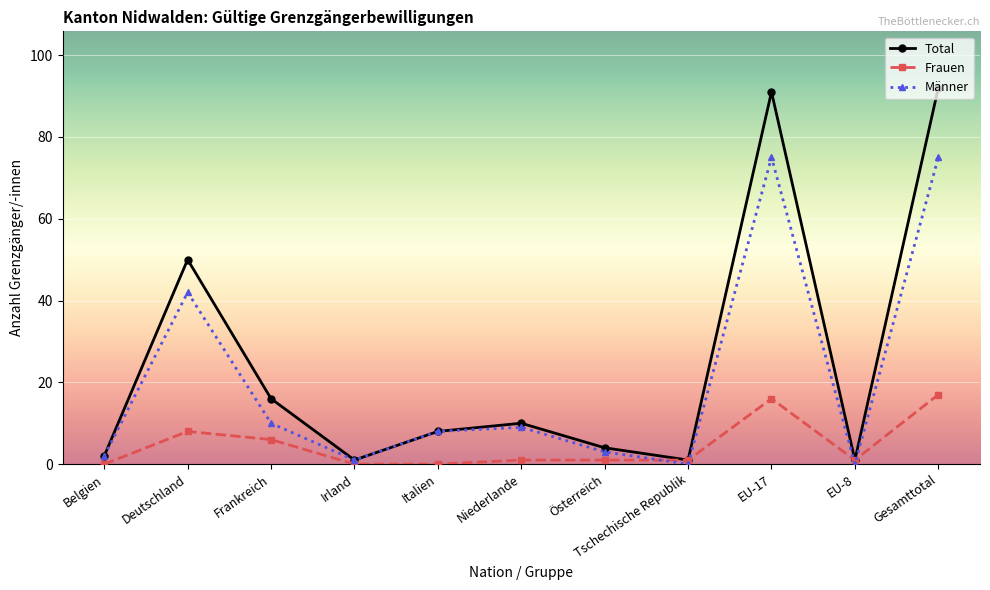

What is the difference between the maximum and second lowest values in the Total series?

91